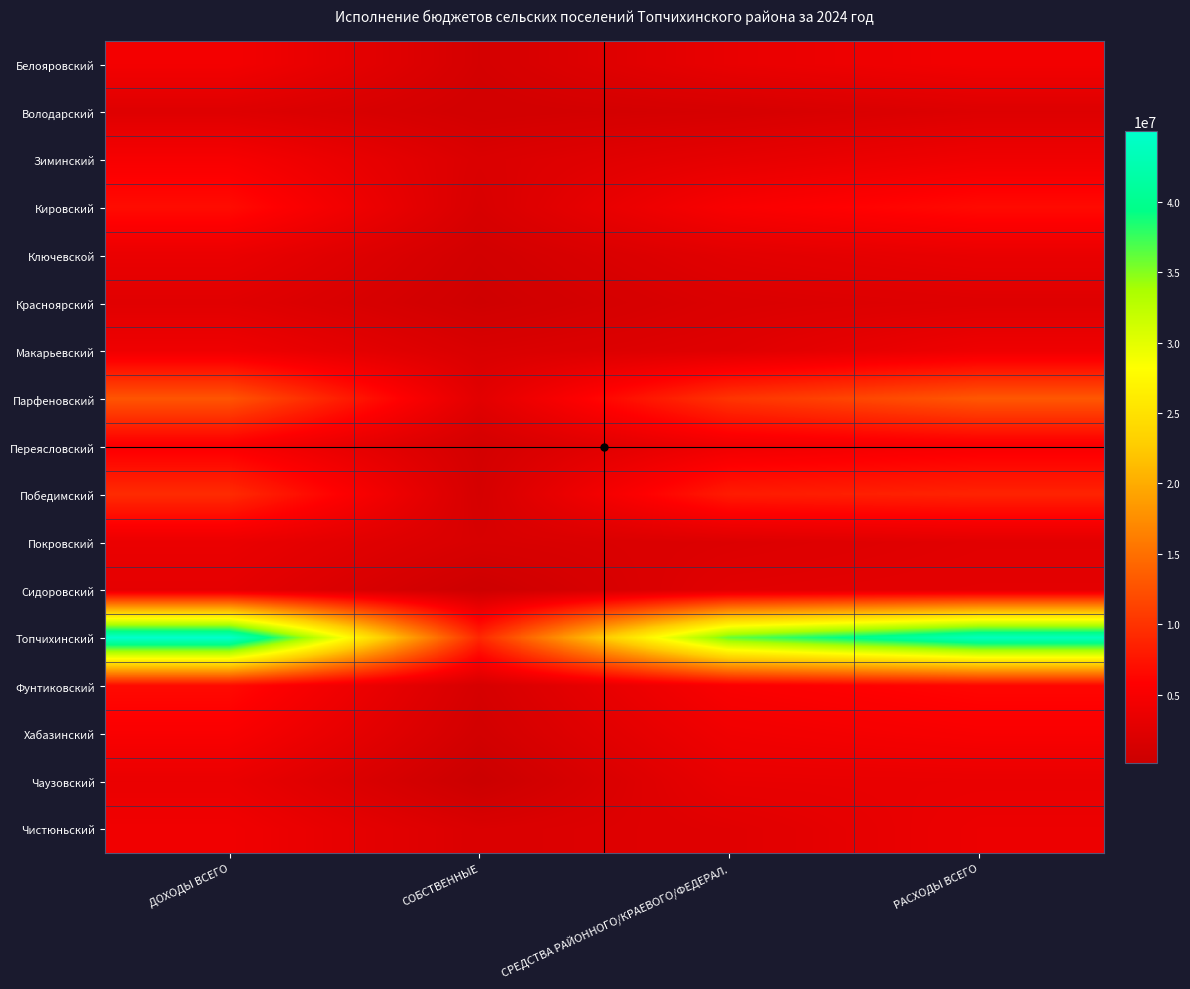

At СРЕДСТВА РАЙОННОГО/КРАЕВОГО/ФЕДЕРАЛ., list the series in order from smallest to largest.

Володарский, Красноярский, Покровский, Макарьевский, Чистюньский, Сидоровский, Ключевской, Зиминский, Чаузовский, Белояровский, Переясловский, Хабазинский, Кировский, Фунтиковский, Победимский, Парфеновский, Топчихинский